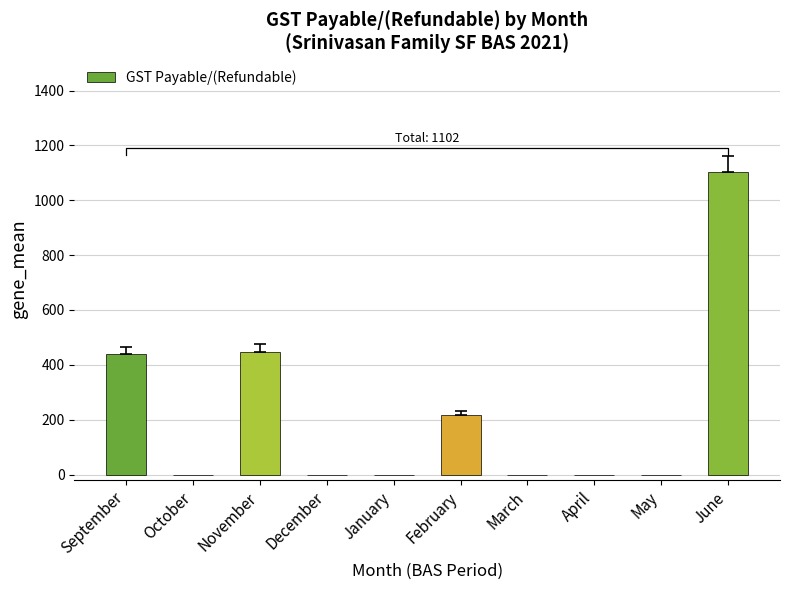

Does the chart contain stacked bars?

No